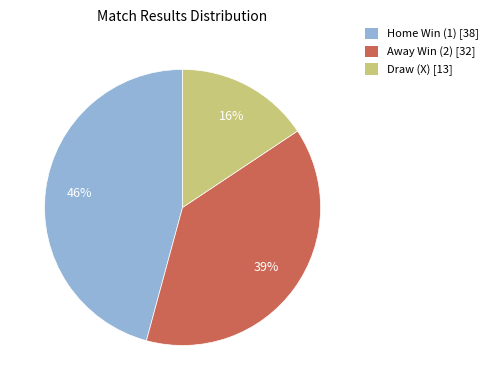

Is there any slice that represents more than half of the pie?

No